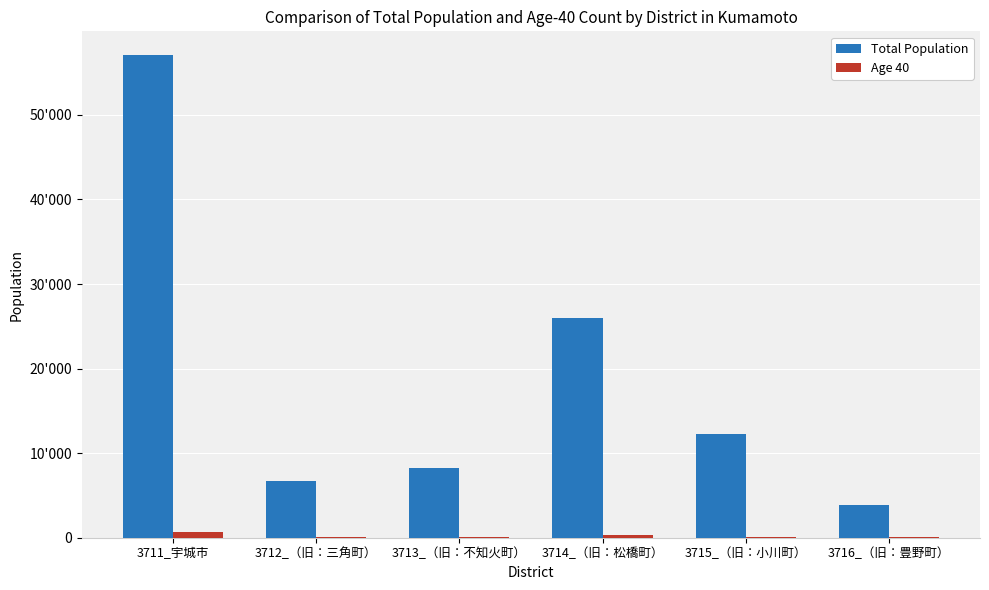

Which series has the largest range (max minus min)?

Total Population